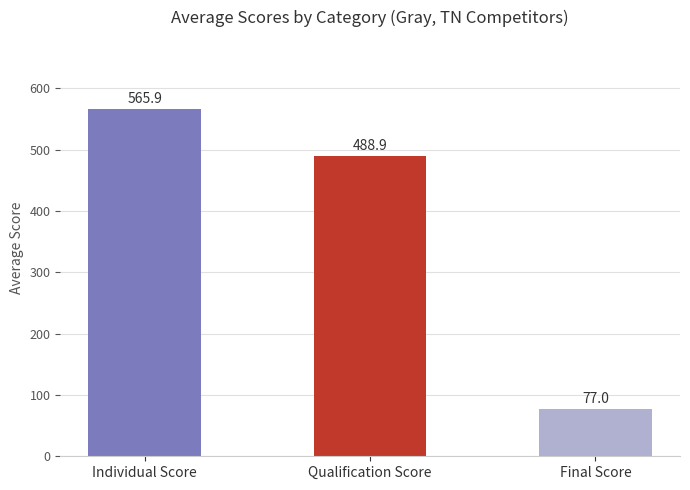

What is the sum of the values at Individual Score and Final Score?

642.8